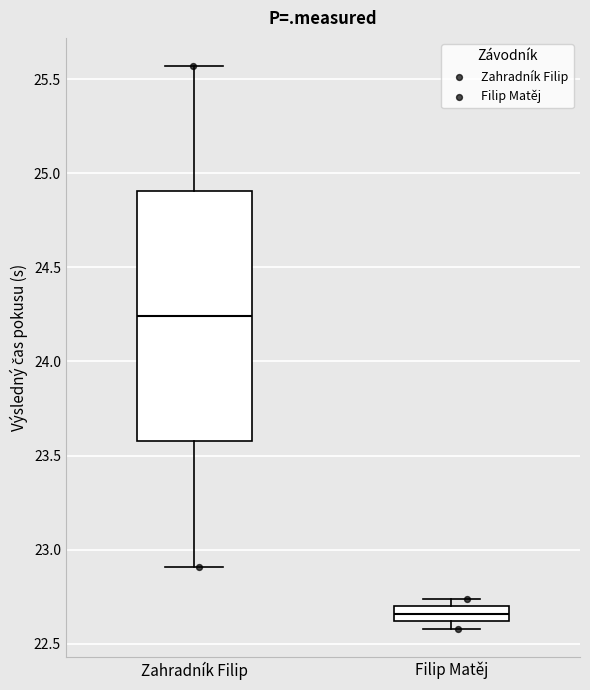

Which box's median line is the highest?

Zahradník Filip